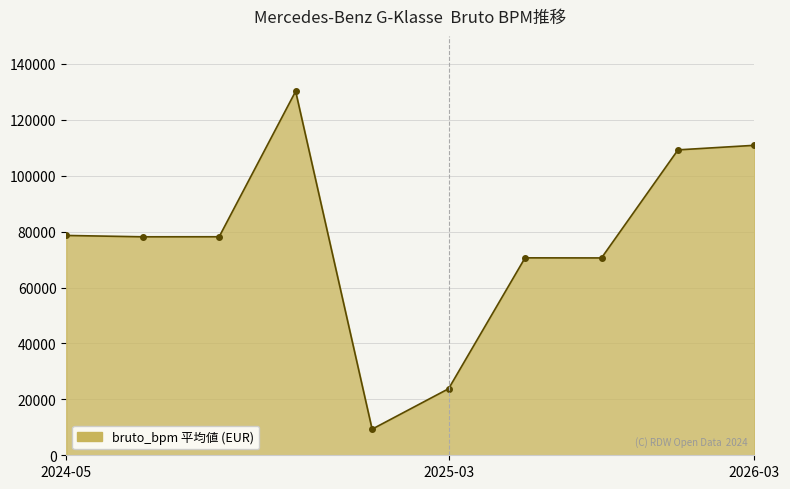

Is it true that the value at 2024-05 is 121887?

False